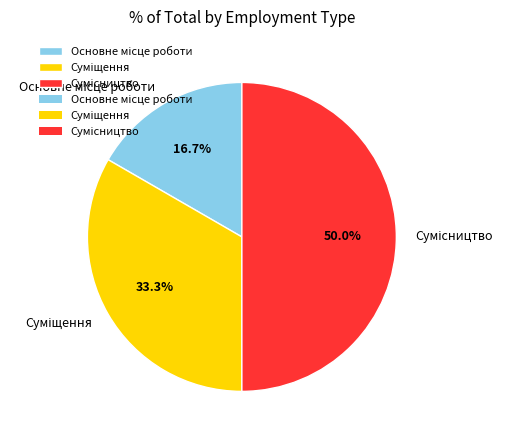

Count the number of slices in the pie.

3